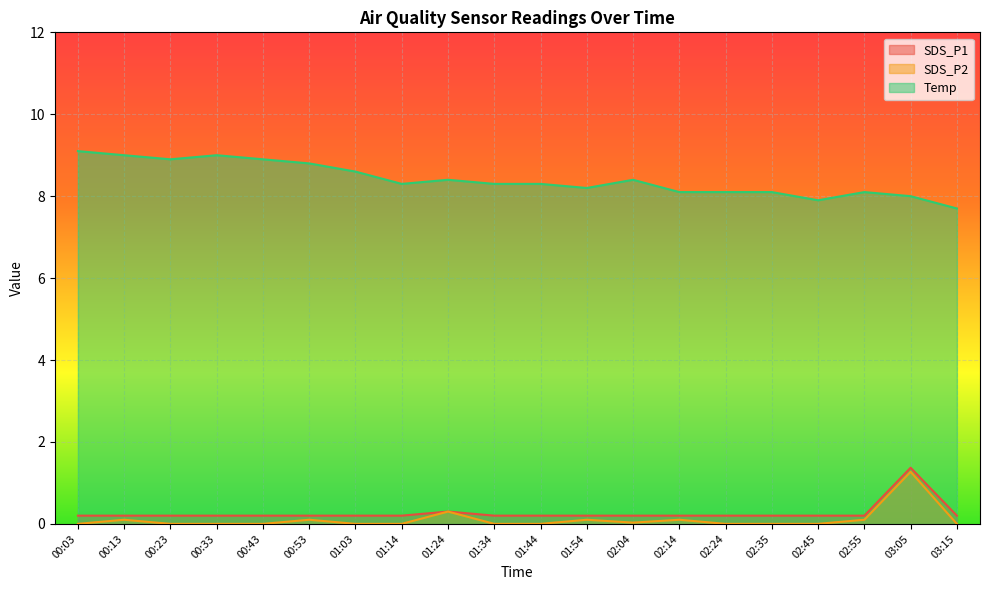

Reading right to left, transcribe all the data shown in this chart.

SDS_P1: 03:15=0.2	03:05=1.4	02:55=0.2	02:45=0.2	02:35=0.2	02:24=0.2	02:14=0.2	02:04=0.2	01:54=0.2	01:44=0.2	01:34=0.2	01:24=0.3	01:14=0.2	01:03=0.2	00:53=0.2	00:43=0.2	00:33=0.2	00:23=0.2	00:13=0.2	00:03=0.2
SDS_P2: 03:15=0.0	03:05=1.3	02:55=0.1	02:45=0.0	02:35=0.0	02:24=0.0	02:14=0.1	02:04=0.0	01:54=0.1	01:44=0.0	01:34=0.0	01:24=0.3	01:14=0.0	01:03=0.0	00:53=0.1	00:43=0.0	00:33=0.0	00:23=0.0	00:13=0.1	00:03=0.0
Temp: 03:15=7.7	03:05=8.0	02:55=8.1	02:45=7.9	02:35=8.1	02:24=8.1	02:14=8.1	02:04=8.4	01:54=8.2	01:44=8.3	01:34=8.3	01:24=8.4	01:14=8.3	01:03=8.6	00:53=8.8	00:43=8.9	00:33=9.0	00:23=8.9	00:13=9.0	00:03=9.1